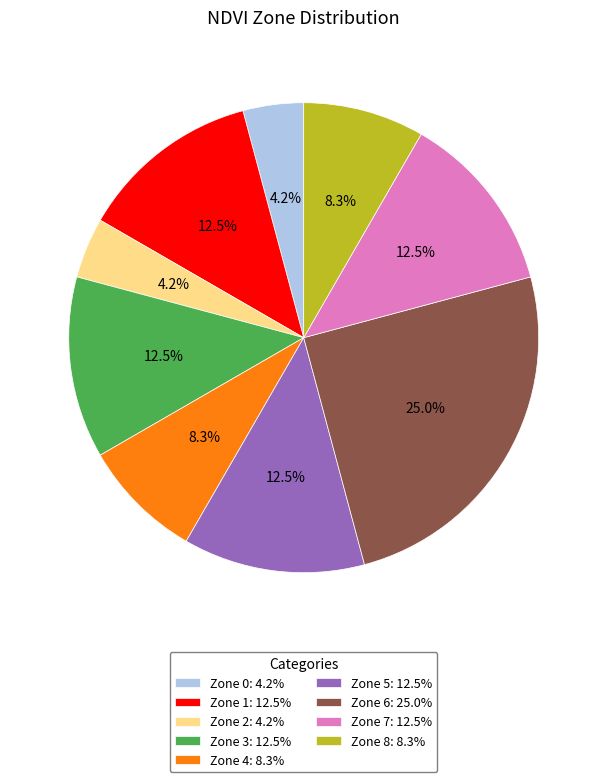

True or false: Zone 8 accounts for 20% of the total.

False